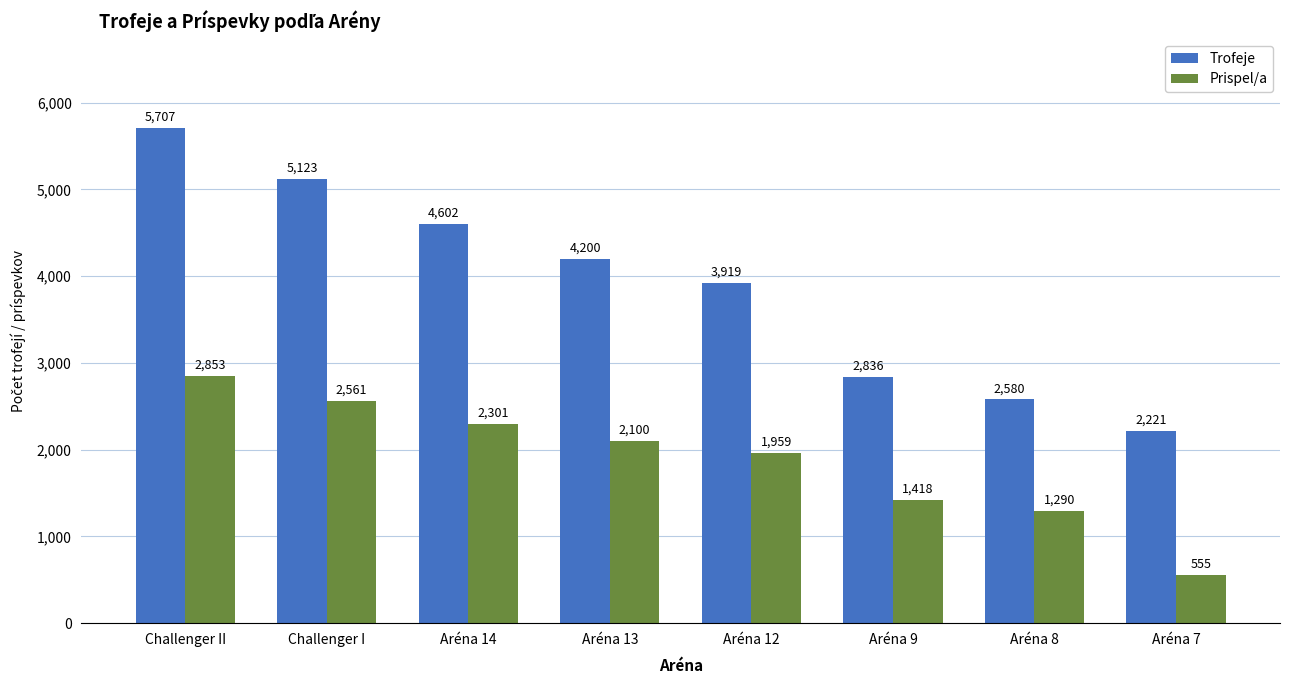

At how many categories does at least one series exceed 4577?

3